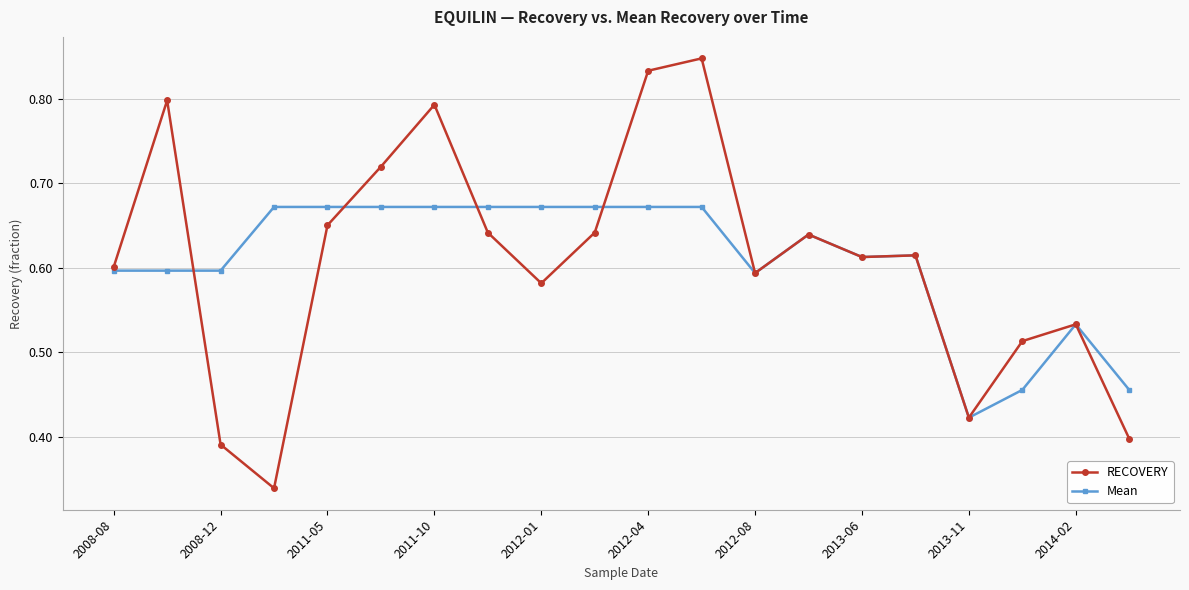

At how many categories does at least one series exceed 0?

20